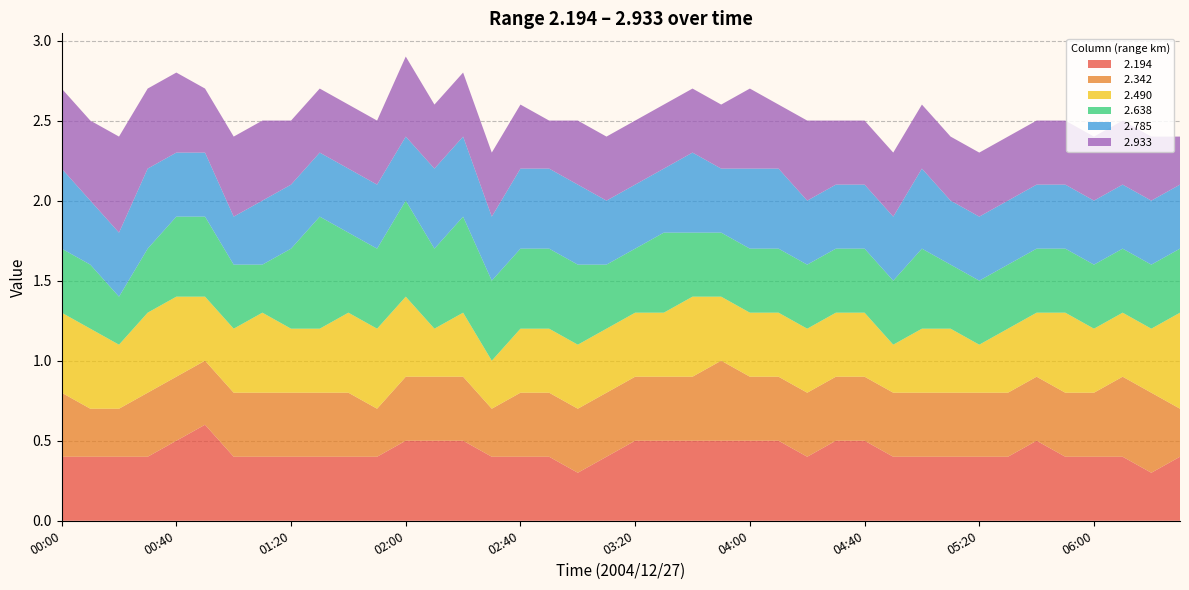

Reading left to right, transcribe all the data shown in this chart.

  2.194: 0.4	0.4	0.4	0.4	0.5	0.6	0.4	0.4	0.4	0.4	0.4	0.4	0.5	0.5	0.5	0.4	0.4	0.4	0.3	0.4	0.5	0.5	0.5	0.5	0.5	0.5	0.4	0.5	0.5	0.4	0.4	0.4	0.4	0.4	0.5	0.4	0.4	0.4	0.3	0.4
  2.342: 0.4	0.3	0.3	0.4	0.4	0.4	0.4	0.4	0.4	0.4	0.4	0.3	0.4	0.4	0.4	0.3	0.4	0.4	0.4	0.4	0.4	0.4	0.4	0.5	0.4	0.4	0.4	0.4	0.4	0.4	0.4	0.4	0.4	0.4	0.4	0.4	0.4	0.5	0.5	0.3
  2.490: 0.5	0.5	0.4	0.5	0.5	0.4	0.4	0.5	0.4	0.4	0.5	0.5	0.5	0.3	0.4	0.3	0.4	0.4	0.4	0.4	0.4	0.4	0.5	0.4	0.4	0.4	0.4	0.4	0.4	0.3	0.4	0.4	0.3	0.4	0.4	0.5	0.4	0.4	0.4	0.6
  2.638: 0.4	0.4	0.3	0.4	0.5	0.5	0.4	0.3	0.5	0.7	0.5	0.5	0.6	0.5	0.6	0.5	0.5	0.5	0.5	0.4	0.4	0.5	0.4	0.4	0.4	0.4	0.4	0.4	0.4	0.4	0.5	0.4	0.4	0.4	0.4	0.4	0.4	0.4	0.4	0.4
  2.785: 0.5	0.4	0.4	0.5	0.4	0.4	0.3	0.4	0.4	0.4	0.4	0.4	0.4	0.5	0.5	0.4	0.5	0.5	0.5	0.4	0.4	0.4	0.5	0.4	0.5	0.5	0.4	0.4	0.4	0.4	0.5	0.4	0.4	0.4	0.4	0.4	0.4	0.4	0.4	0.4
  2.933: 0.5	0.5	0.6	0.5	0.5	0.4	0.5	0.5	0.4	0.4	0.4	0.4	0.5	0.4	0.4	0.4	0.4	0.3	0.4	0.4	0.4	0.4	0.4	0.4	0.5	0.4	0.5	0.4	0.4	0.4	0.4	0.4	0.4	0.4	0.4	0.4	0.4	0.4	0.4	0.3